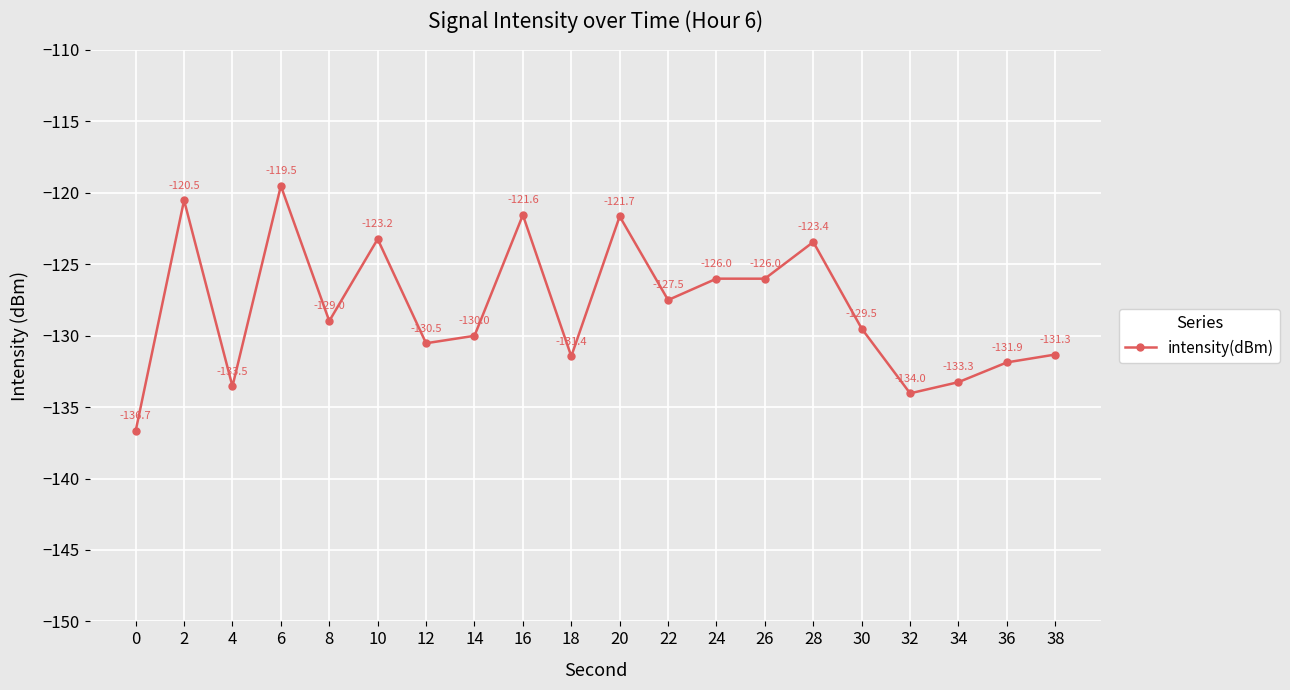

What is the change in value from 12 to 32?

-3.5